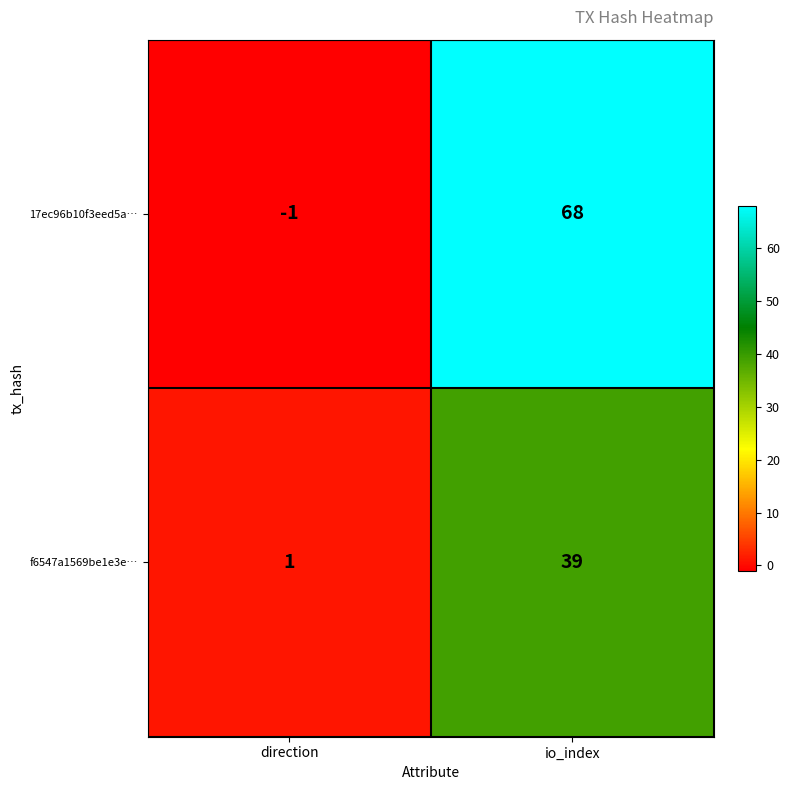

How many values in the 17ec96b10f3eed5a… series are below 68?

1